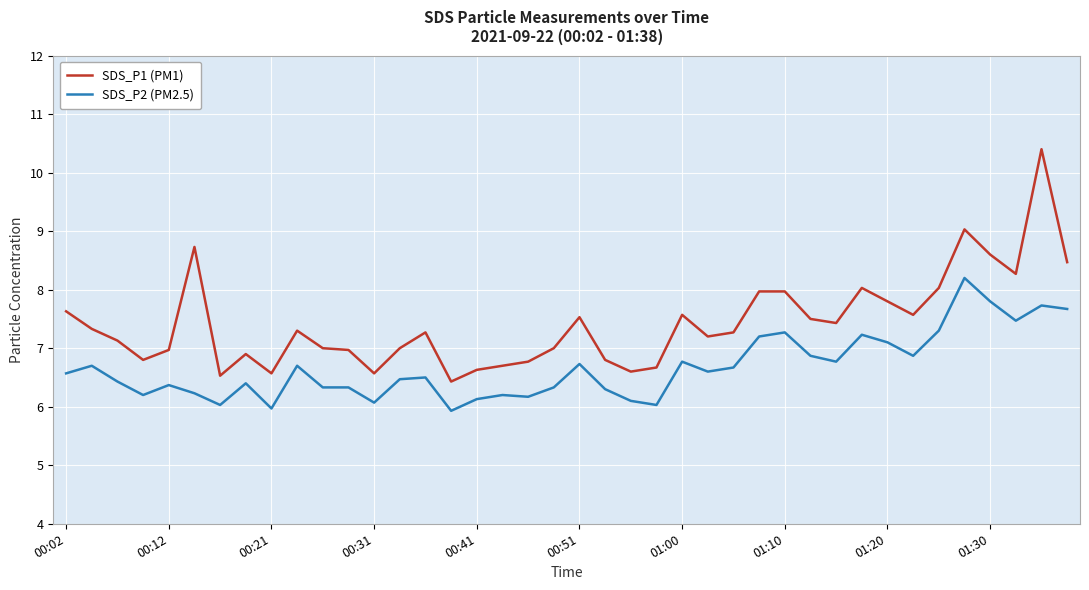

What is the minimum value for SDS_P1 (PM1)?

6.4